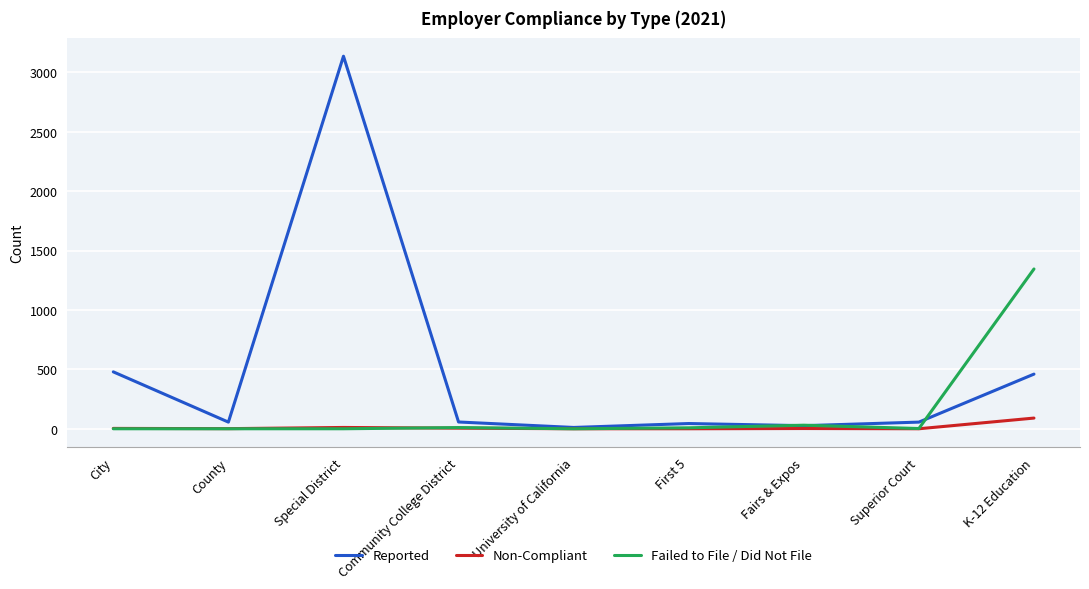

The Failed to File / Did Not File series shows 10 at Community College District. True or false?

True